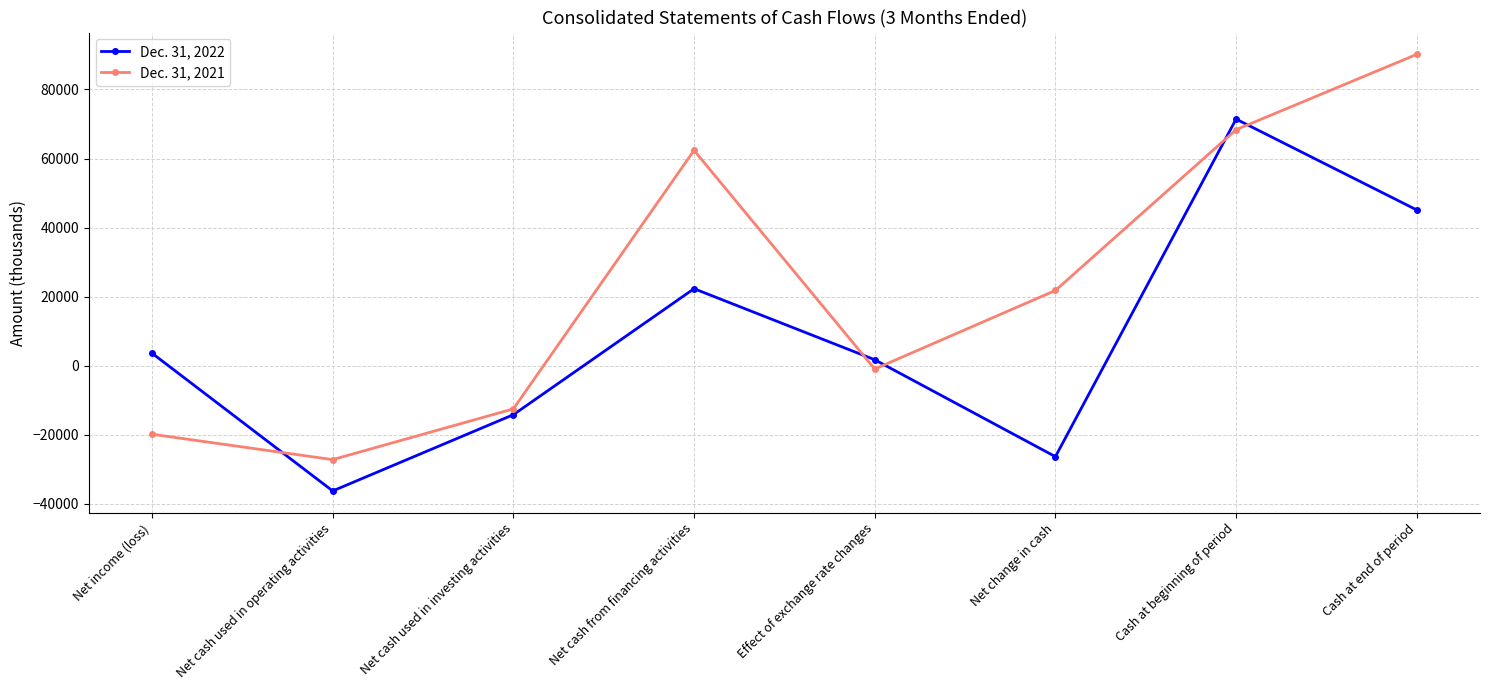

How many lines are shown in the chart?

2